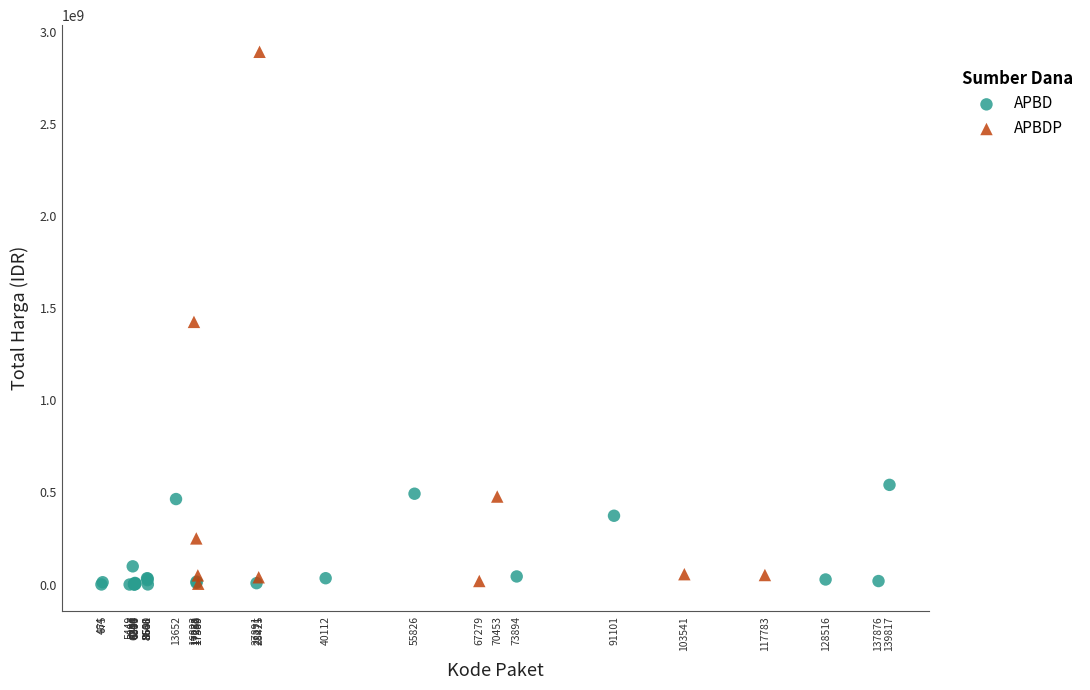

What are all the series names shown in the legend?

APBD, APBDP